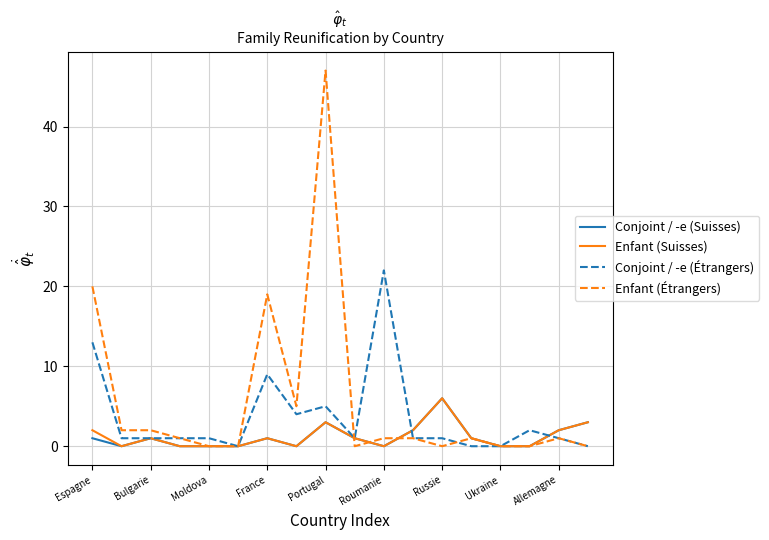

Which series has the largest range (max minus min)?

Enfant (Étrangers)